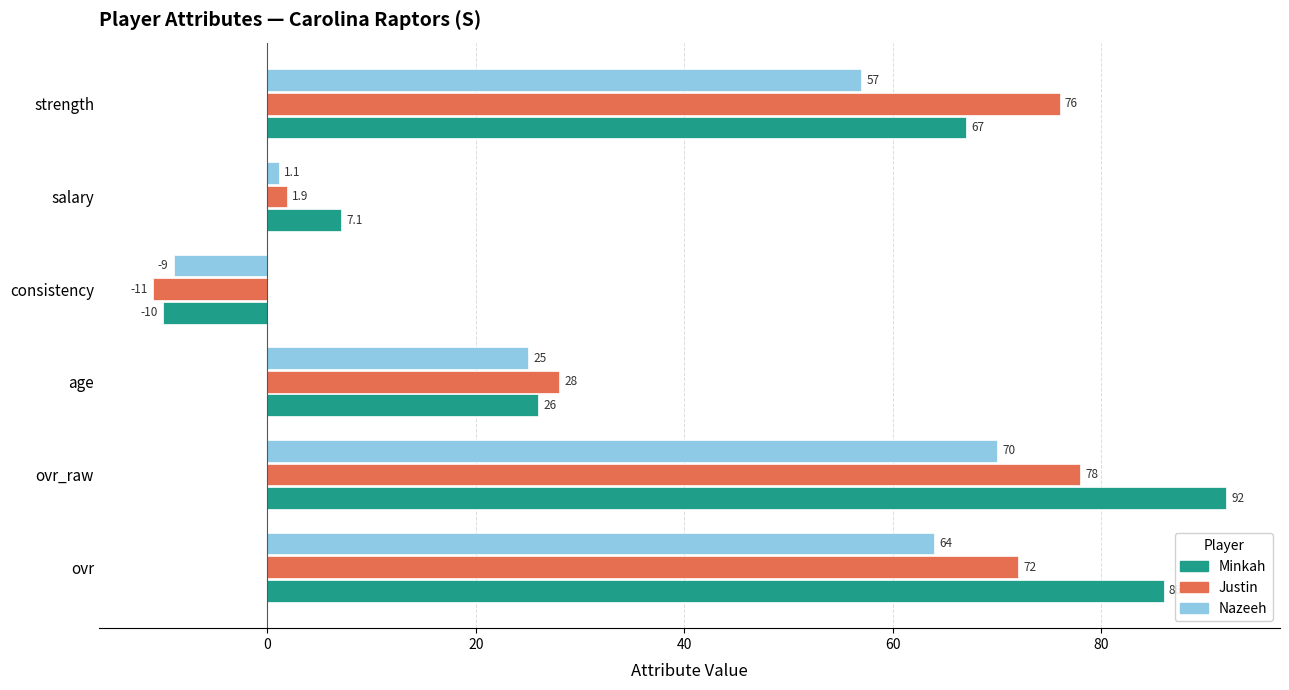

What is the spread (max minus min) of values at salary?

6.0